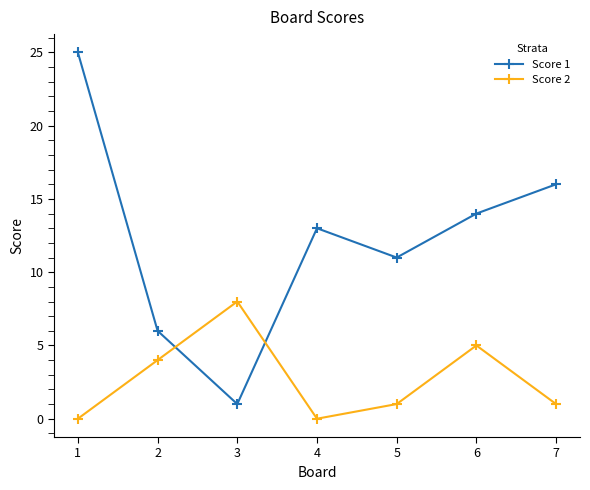

Between which two adjacent categories do Score 1 and Score 2 first intersect?

2 and 3